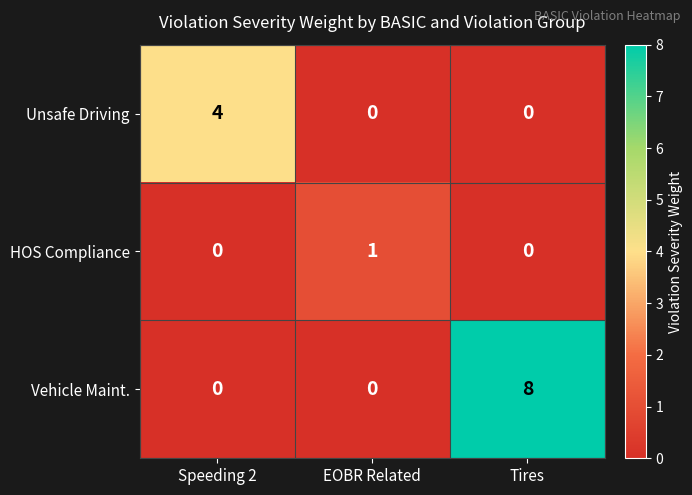

How many Unsafe Driving values are between 0 and 4?

3